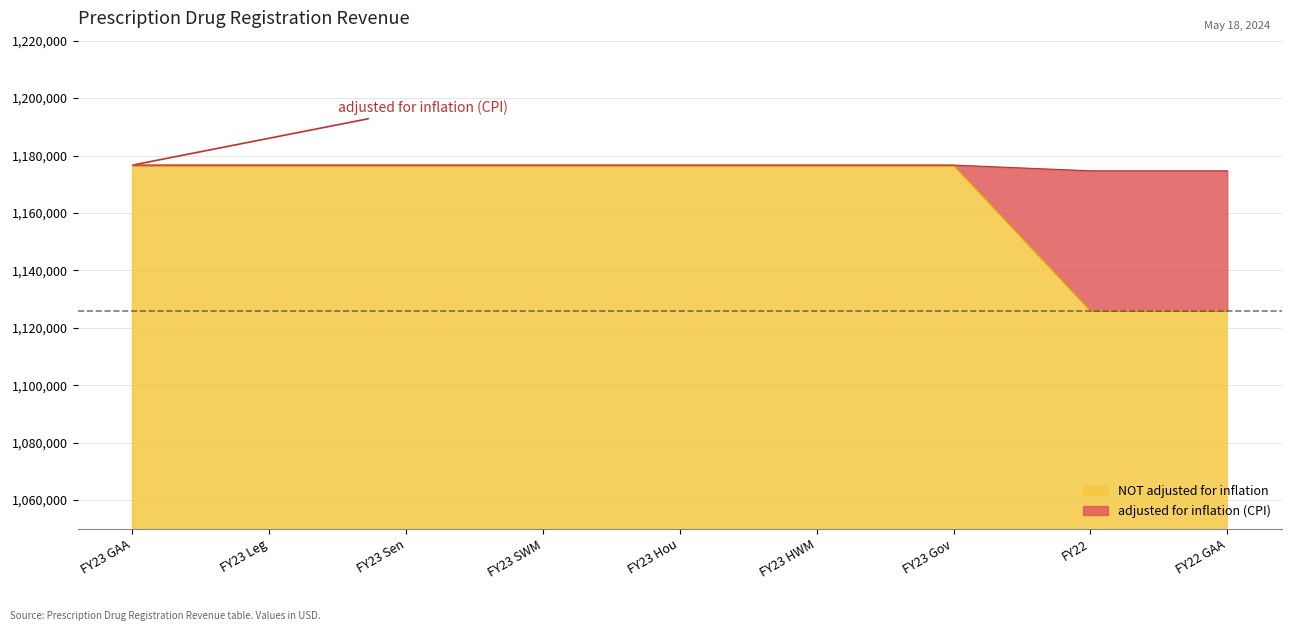

True or false: adjusted for inflation (CPI) has more than 1 interior local peaks.

False